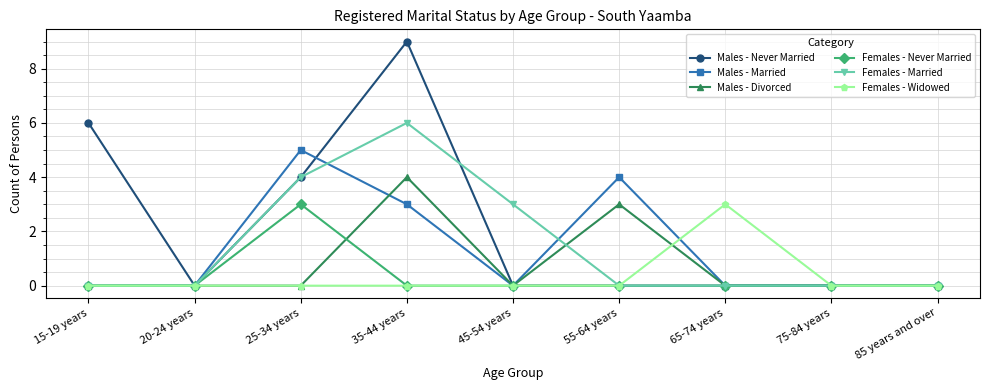

At which category is the sum across all series the highest?

35-44 years